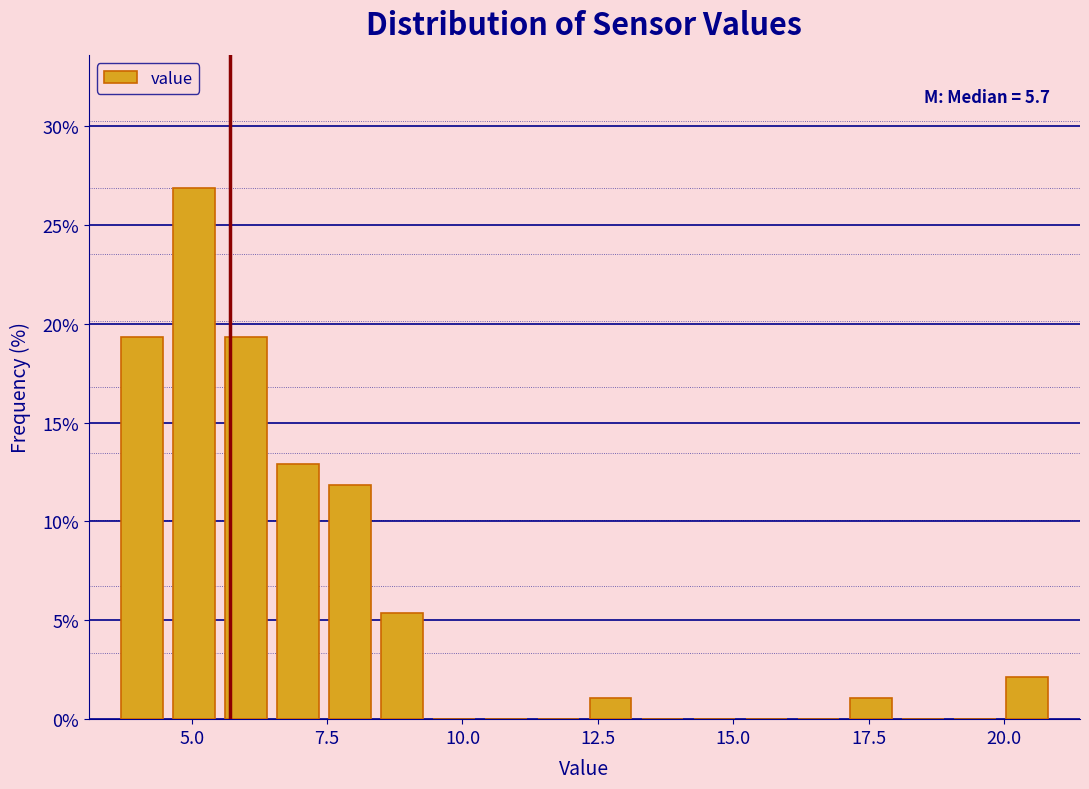

Read against the x-axis, roughly where is the centre of the tallest bar?

5.0